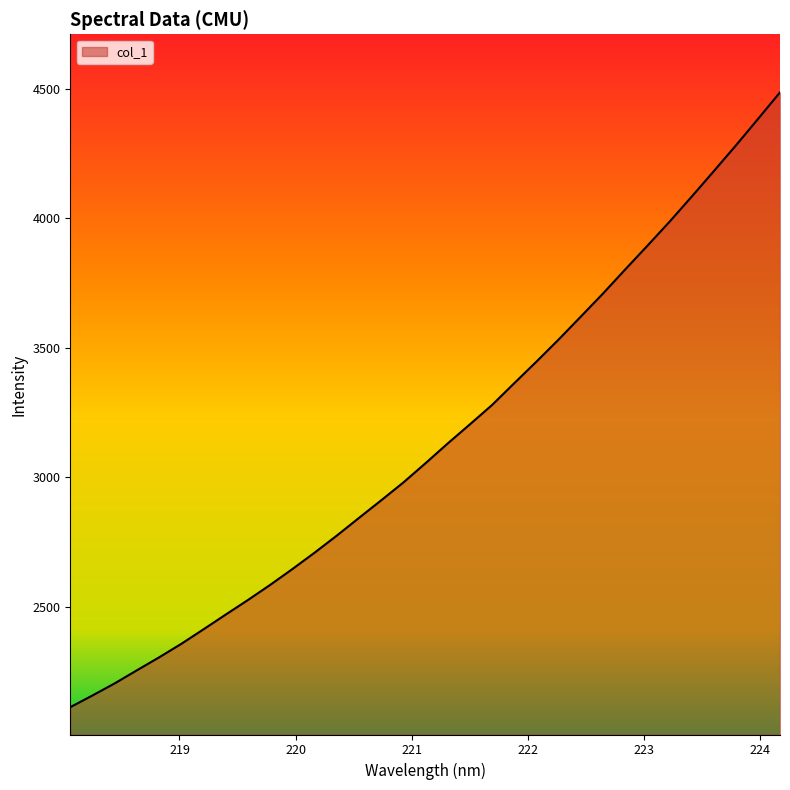

What is the smallest value displayed?

2111.8